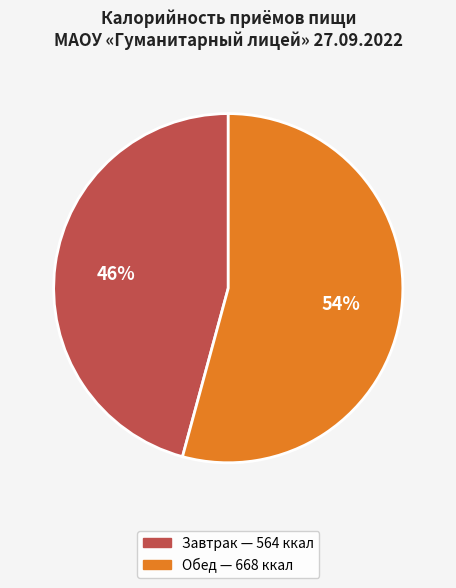

Is it true that Обед is 40% of the pie?

False